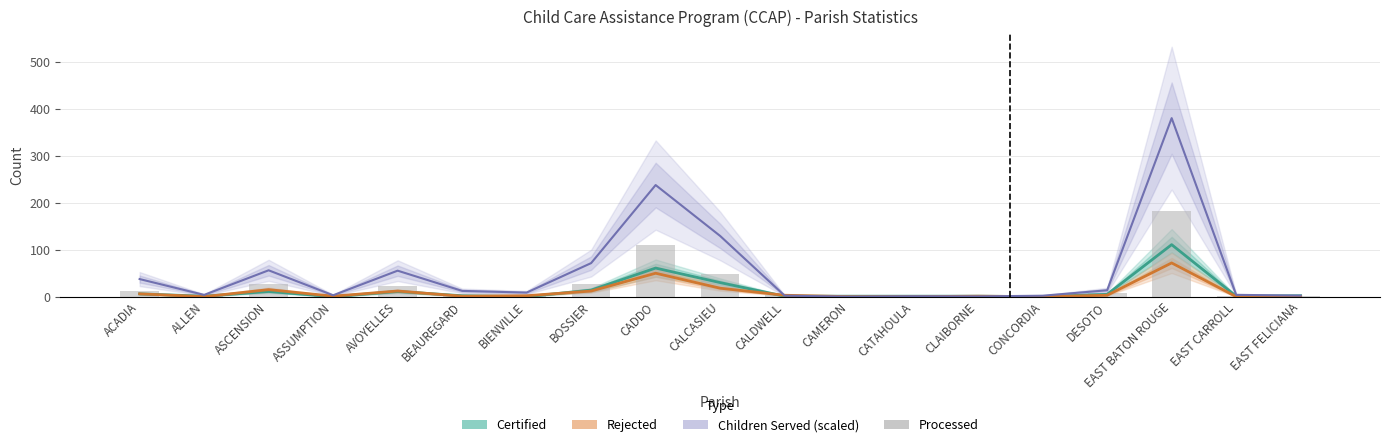

List the series in order of their peak value, lowest first.

Rejected, Certified, Processed, Children Served (scaled)